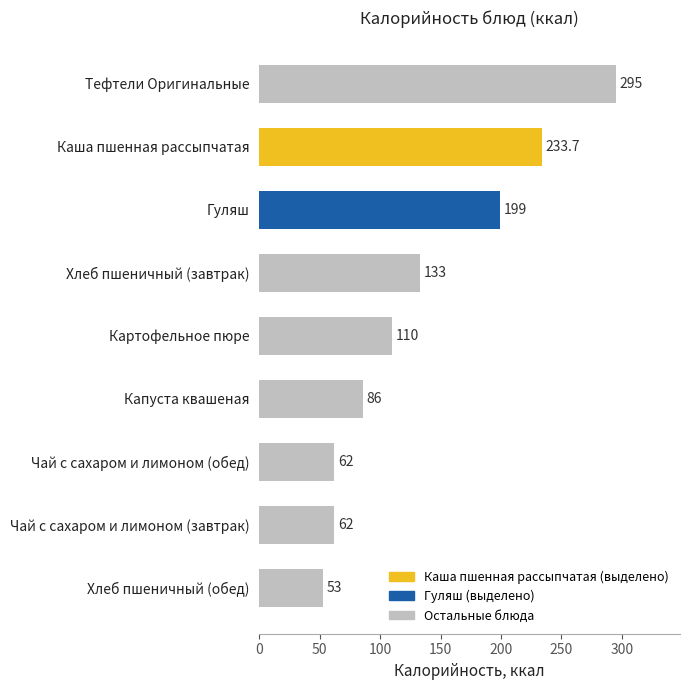

What is the ratio of the value at Каша пшенная рассыпчатая to the value at Гуляш?

1.2